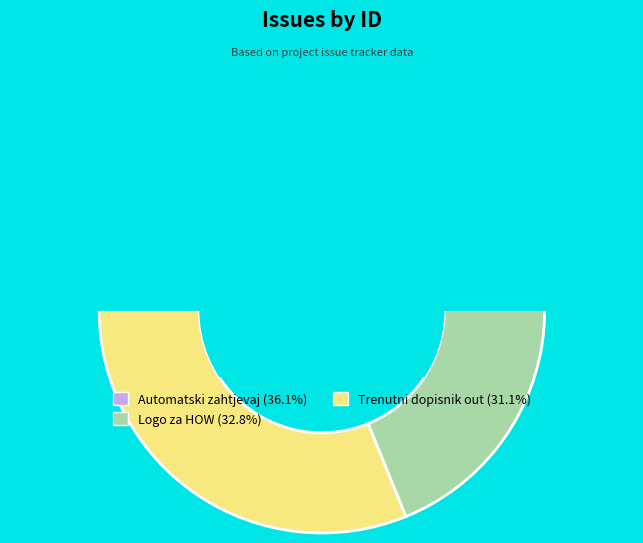

To the nearest percent, what is the difference between the largest and smallest slice percentages?

5%